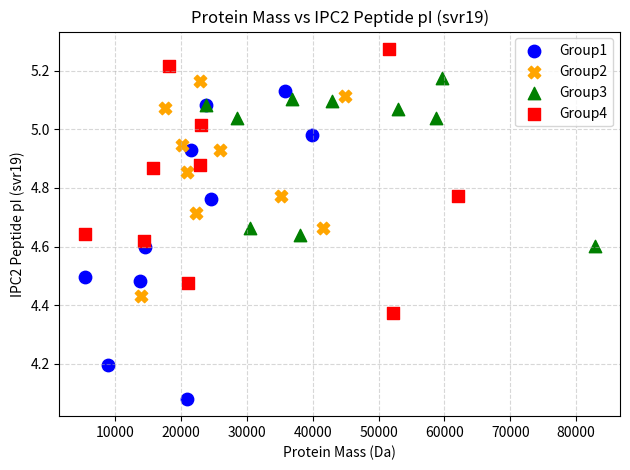

Which series has the widest spread of Y values?

Group1